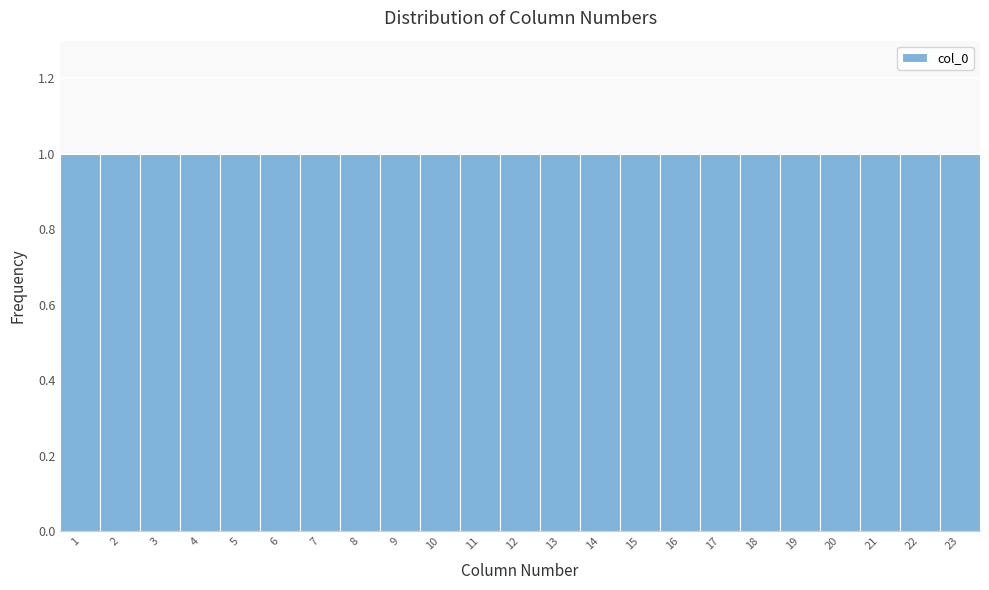

Reading left to right, transcribe this chart: for each bar, give the range it covers on the x-axis and its height. The values are not printed on the chart, so give them approximately, as read against the axis.

0.5 to 1.5: 1
1.5 to 2.5: 1
2.5 to 3.5: 1
3.5 to 4.5: 1
4.5 to 5.5: 1
5.5 to 6.5: 1
6.5 to 7.5: 1
7.5 to 8.5: 1
8.5 to 9.5: 1
9.5 to 10.5: 1
10.5 to 11.5: 1
11.5 to 12.5: 1
12.5 to 13.5: 1
13.5 to 14.5: 1
14.5 to 15.5: 1
15.5 to 16.5: 1
16.5 to 17.5: 1
17.5 to 18.5: 1
18.5 to 19.5: 1
19.5 to 20.5: 1
20.5 to 21.5: 1
21.5 to 22.5: 1
22.5 to 23.5: 1